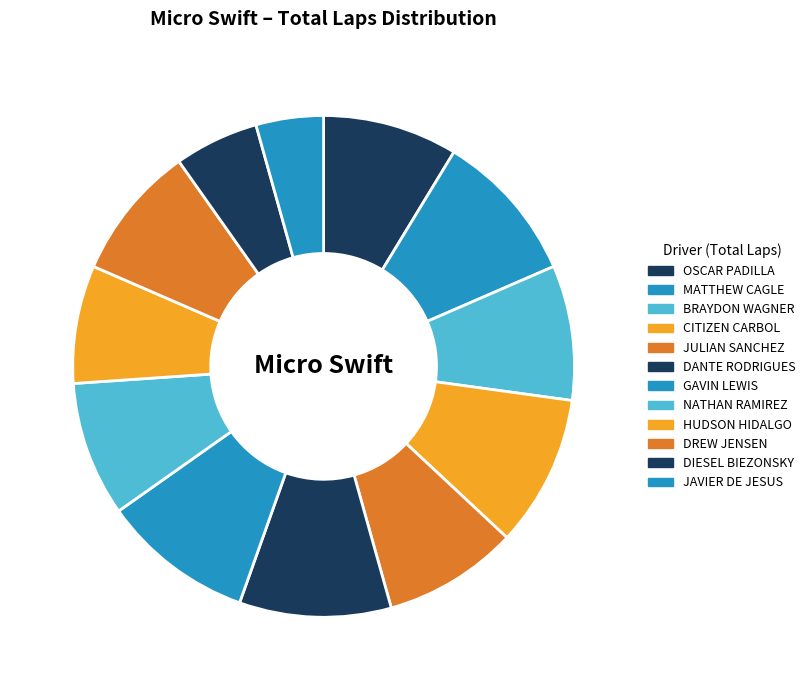

What is the ratio of the value at NATHAN RAMIREZ to the value at JAVIER DE JESUS?

2.0